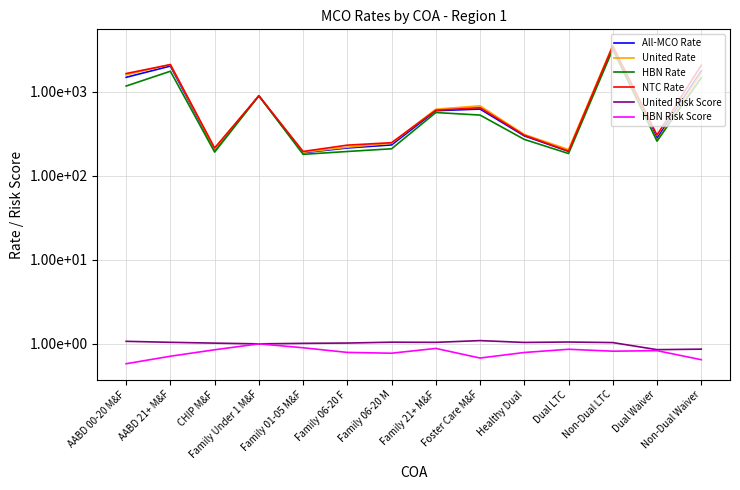

What position from the left is CHIP M&F?

3